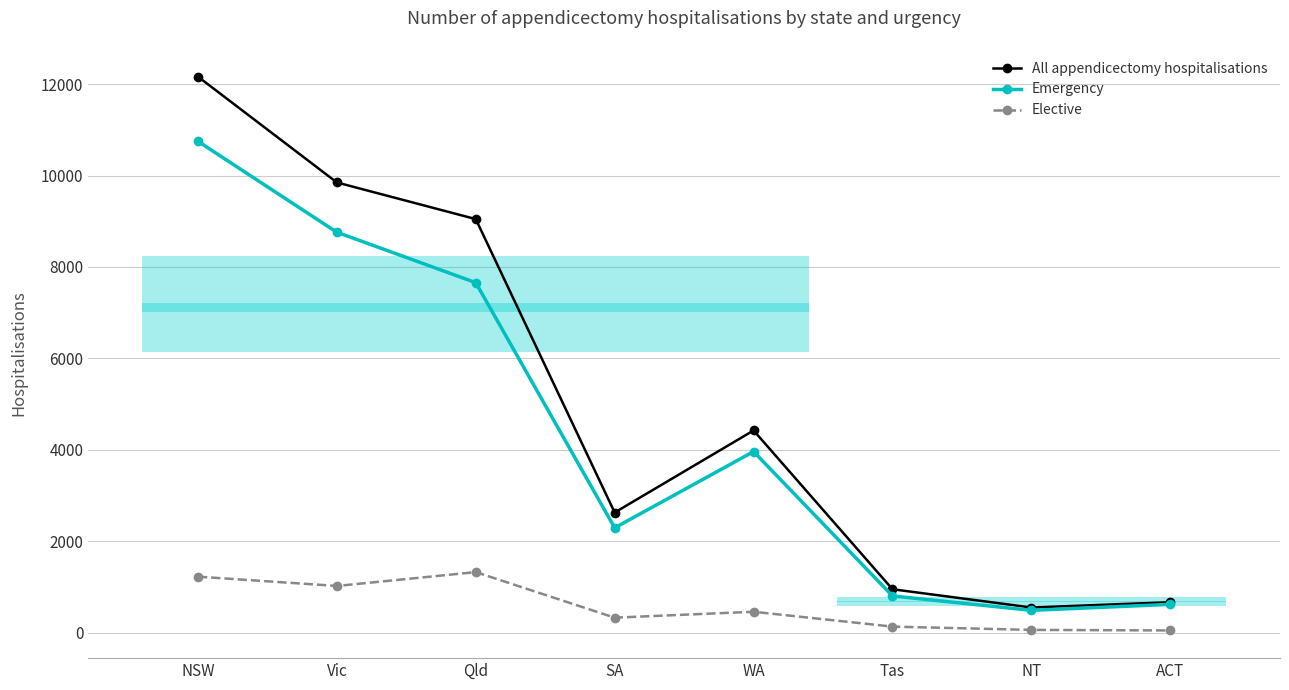

Reading right to left, extract all data points from this chart.

All appendicectomy hospitalisations: ACT=663	NT=547	Tas=947	WA=4422	SA=2626	Qld=9048	Vic=9850	NSW=12165
Emergency: ACT=616	NT=485	Tas=800	WA=3960	SA=2291	Qld=7657	Vic=8760	NSW=10750
Elective: ACT=45	NT=57	Tas=129	WA=454	SA=325	Qld=1322	Vic=1019	NSW=1222